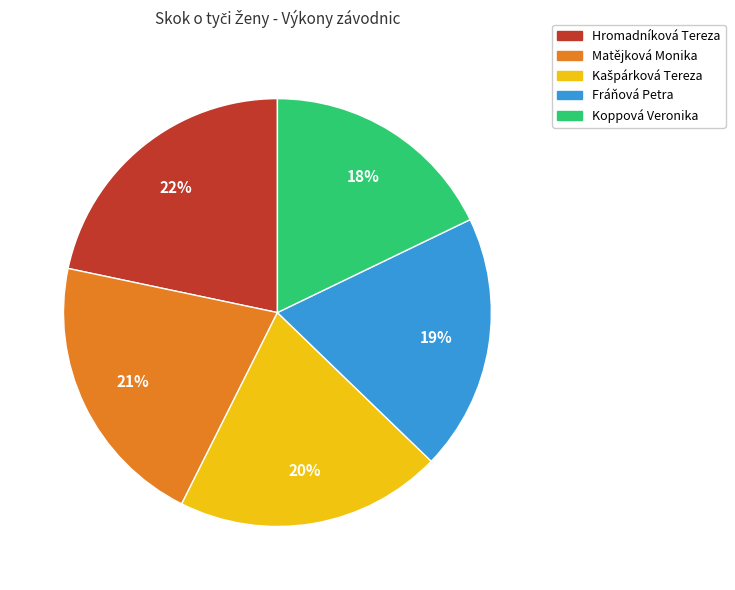

How many segments does this pie chart have?

5